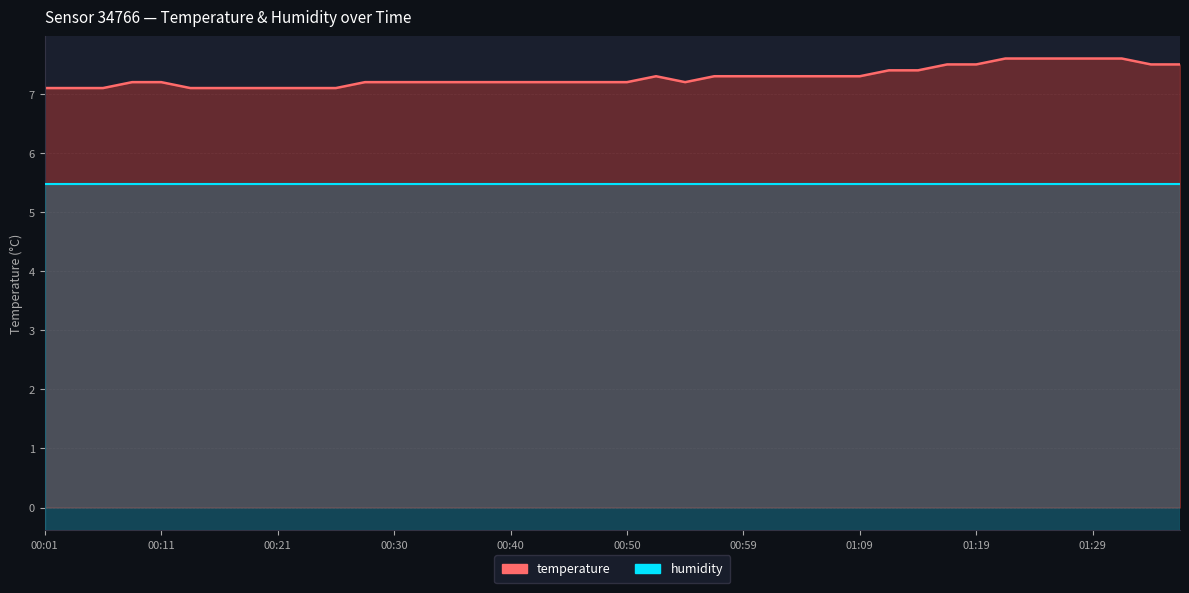

Reading right to left, extract all data points from this chart.

7.5	7.5	7.6	7.6	7.6	7.6	7.6	7.5	7.5	7.4	7.4	7.3	7.3	7.3	7.3	7.3	7.3	7.2	7.3	7.2	7.2	7.2	7.2	7.2	7.2	7.2	7.2	7.2	7.2	7.1	7.1	7.1	7.1	7.1	7.1	7.2	7.2	7.1	7.1	7.1